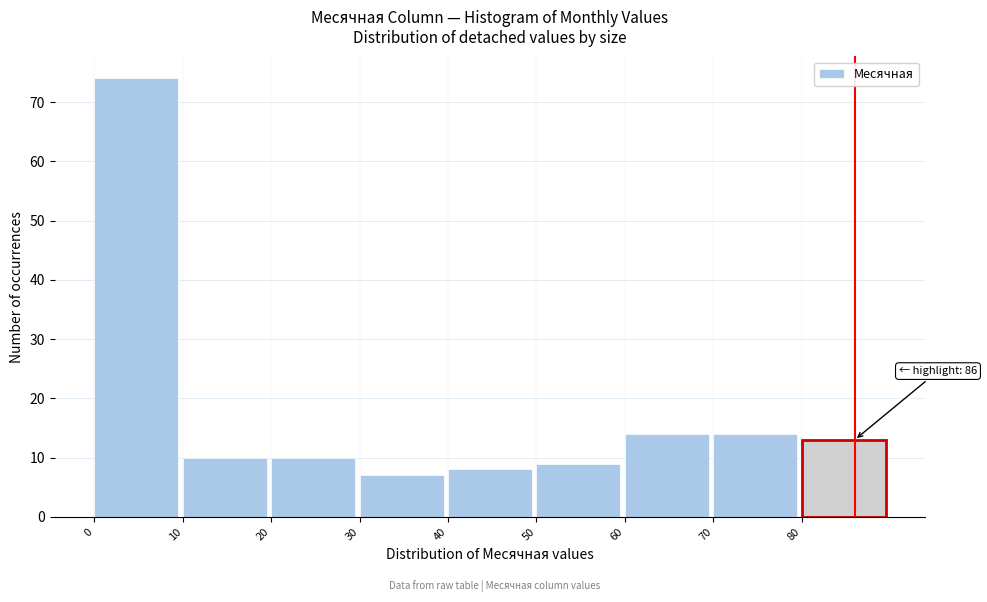

Over which range of the x-axis is the bar tallest?

0 to 10